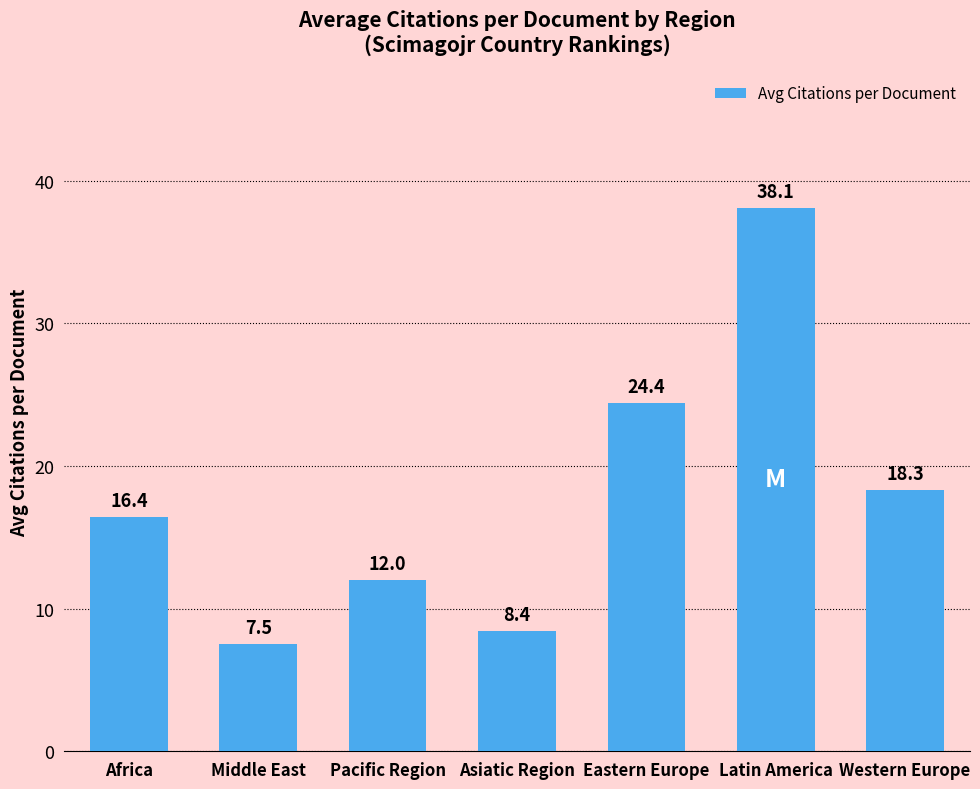

What is the value of the 7th bar from the left?

18.3